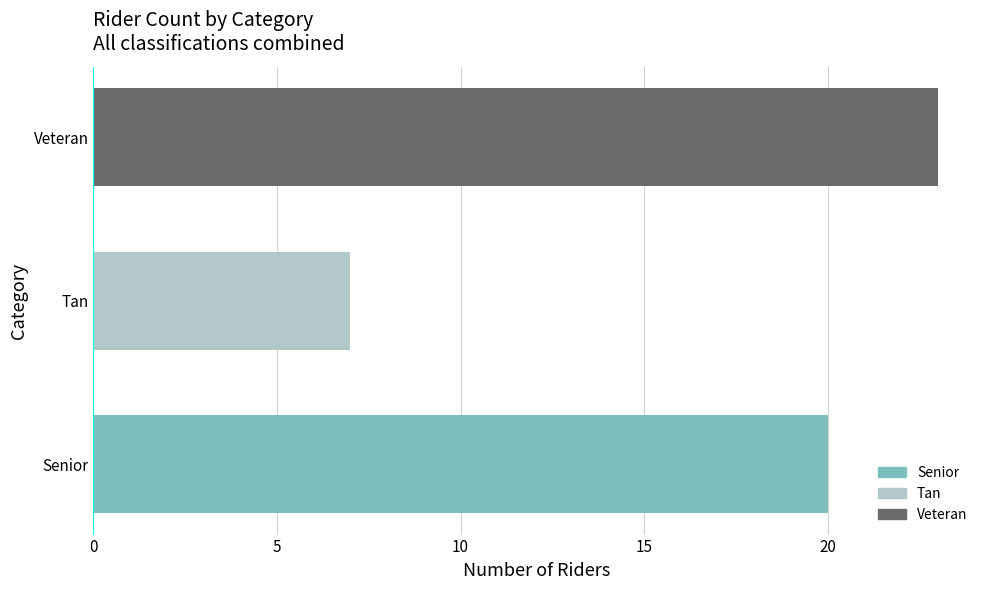

How many data points are less than 20?

1